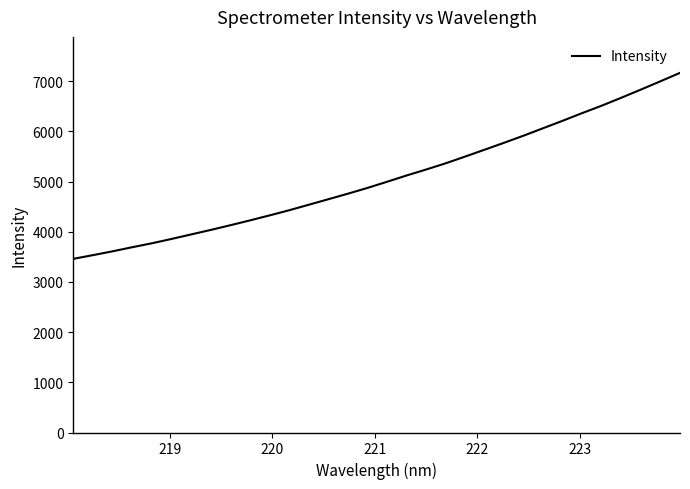

What is the minimum value shown in the chart?

3459.7